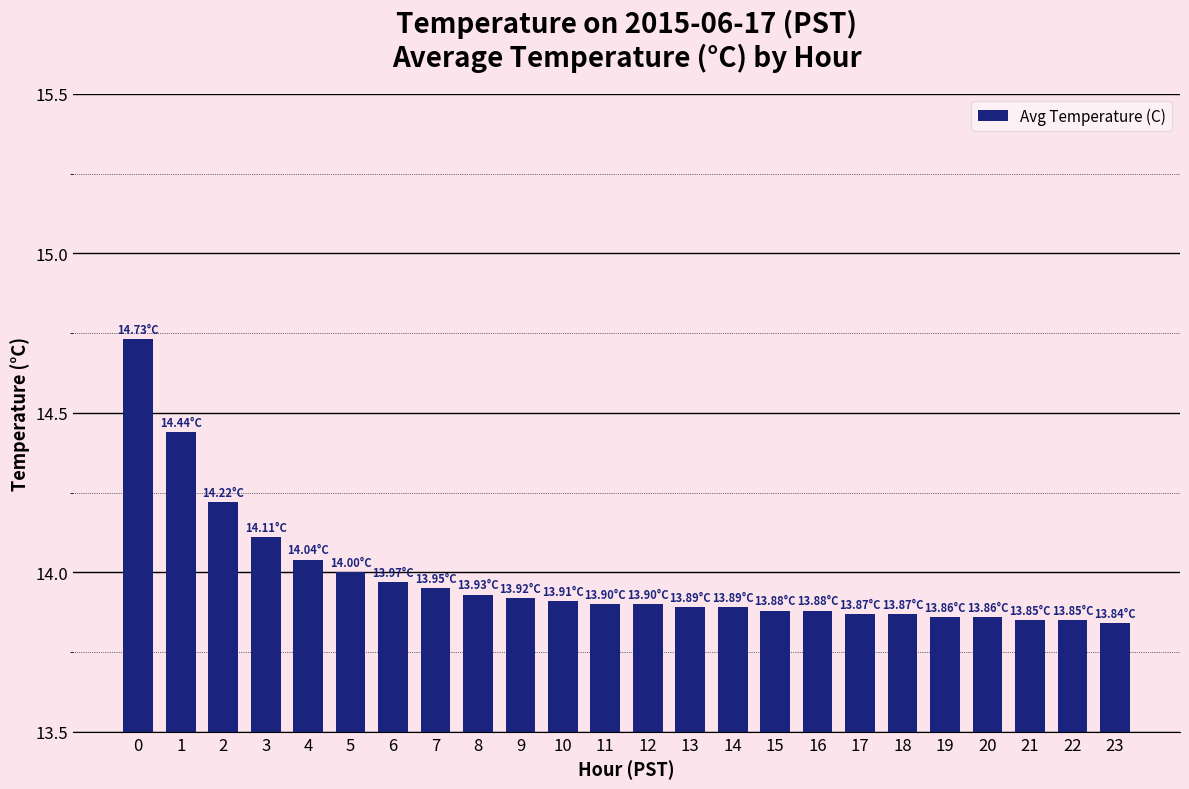

What is the difference between the second highest and minimum values?

0.6